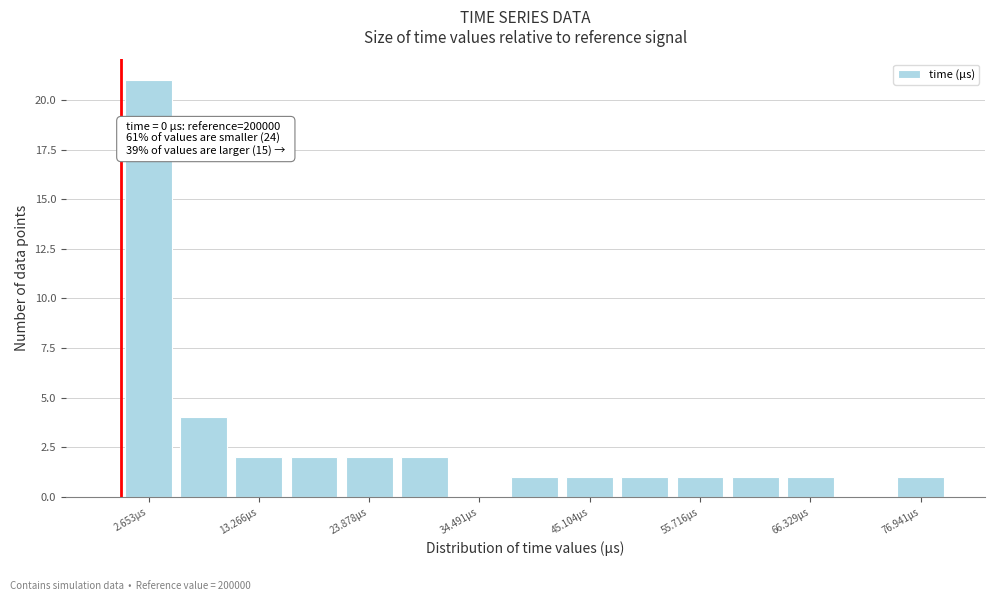

Around what value on the x-axis is the tallest bar? Give the approximate position of its centre, as read against the axis.

2